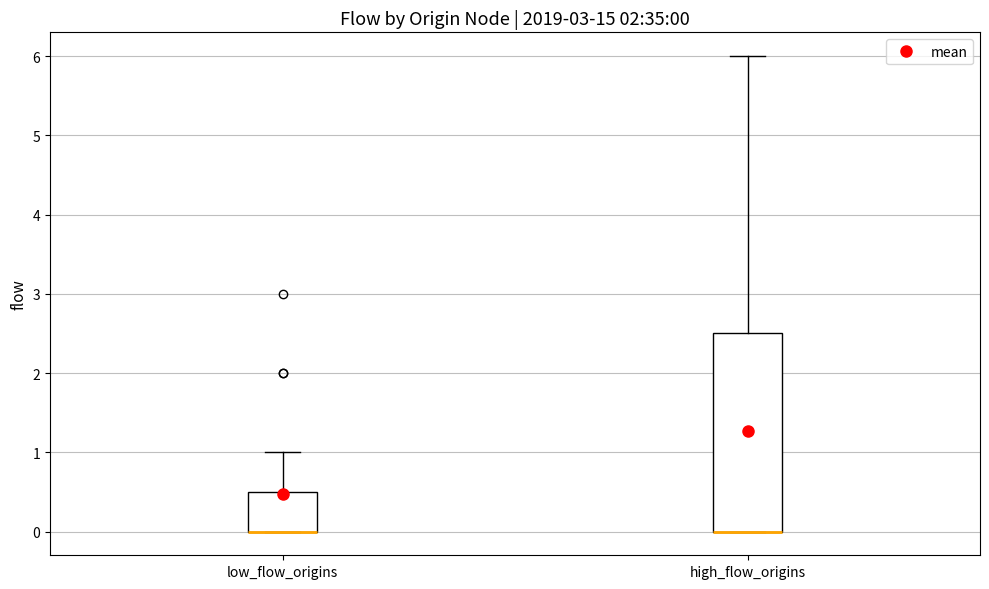

Comparing the boxes themselves (not the whiskers), which one is the tallest?

high_flow_origins